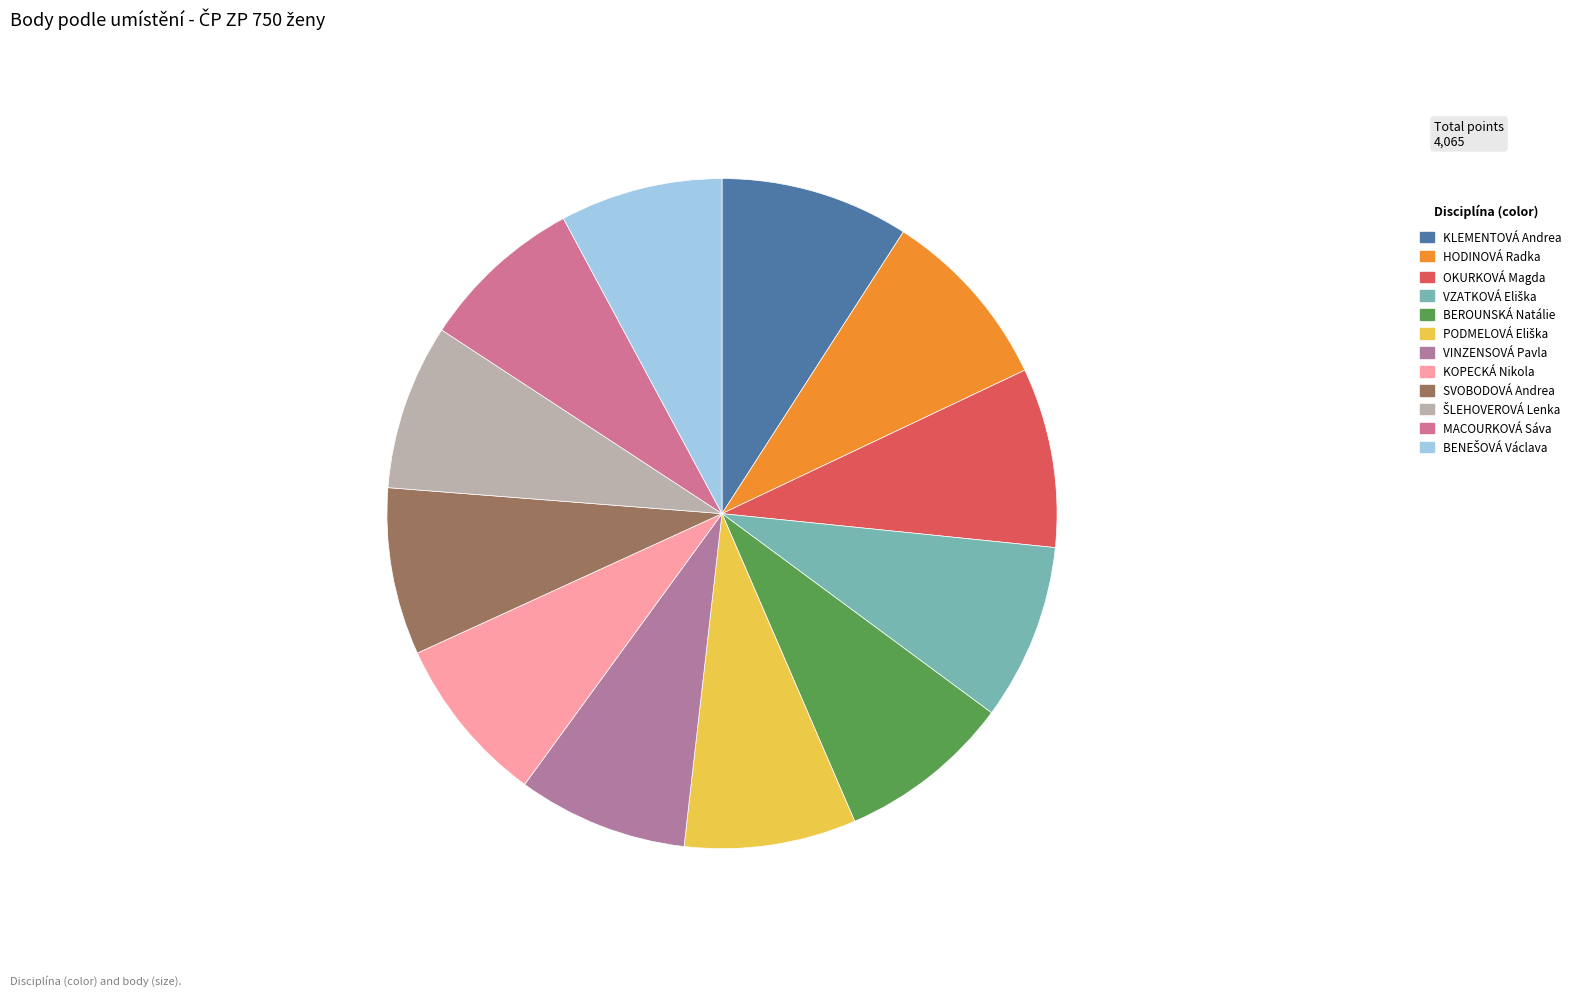

What is the change in value from VINZENSOVÁ Pavla to KOPECKÁ Nikola?

-3